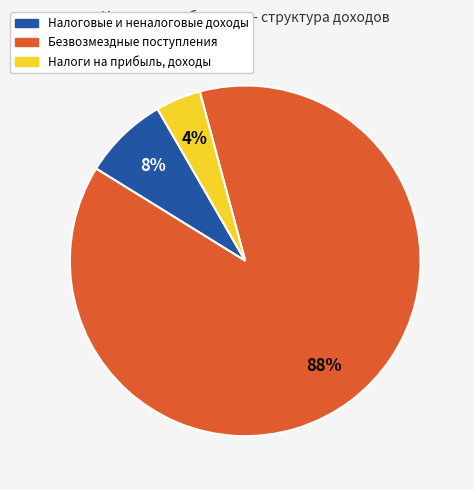

To the nearest percent, what is the average slice percentage?

33%